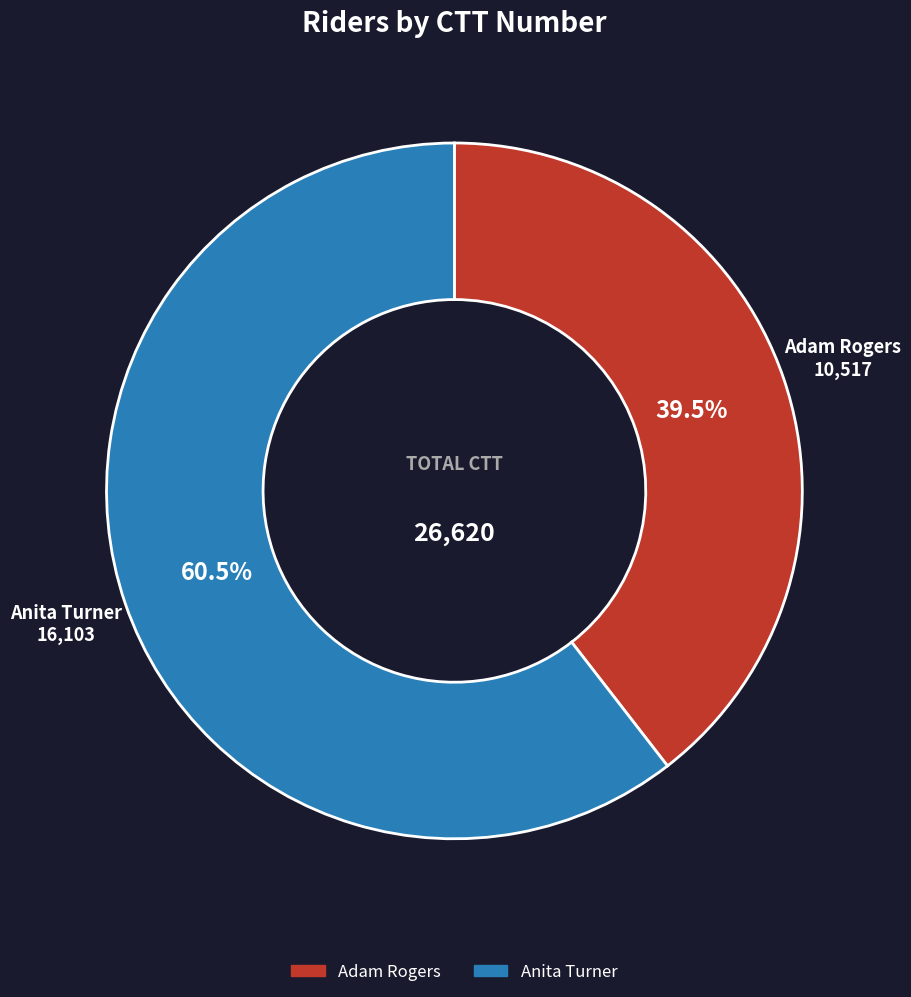

What is the majority slice?

Anita Turner